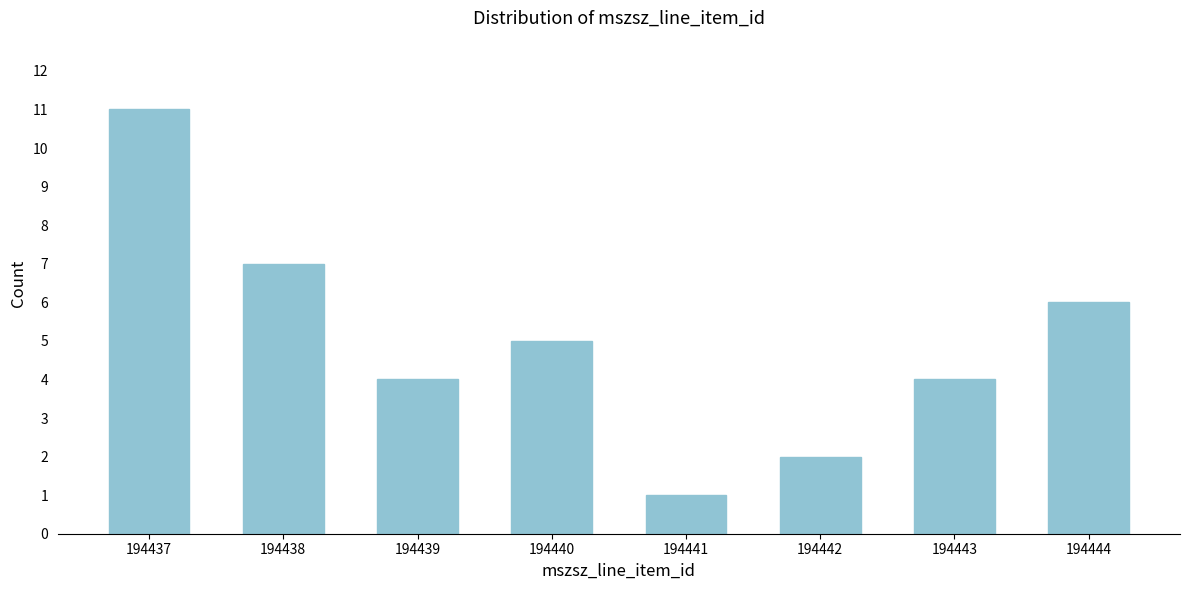

Reading left to right, extract all data points from this chart.

11	7	4	5	1	2	4	6